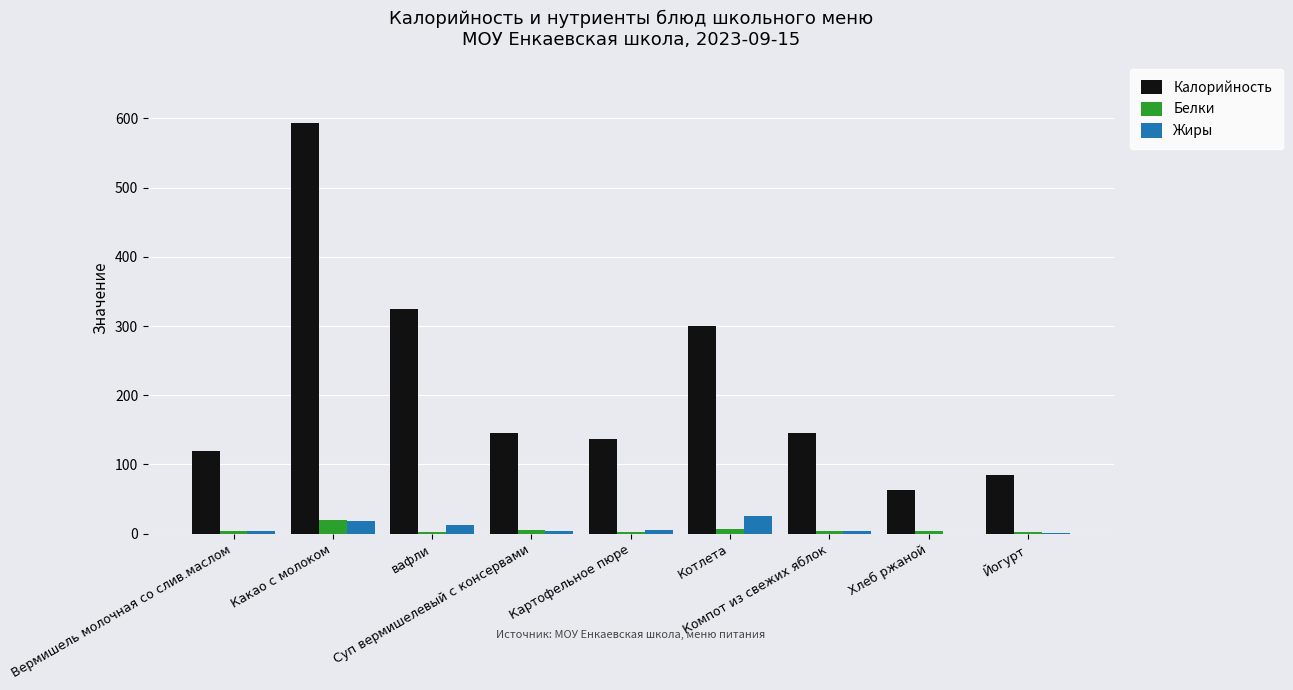

Which series has the largest total across all categories?

Калорийность